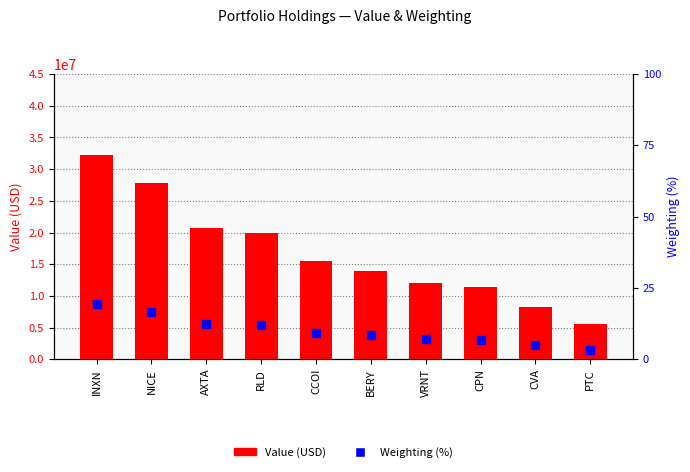

Which series has the largest Y range (max minus min)?

Value